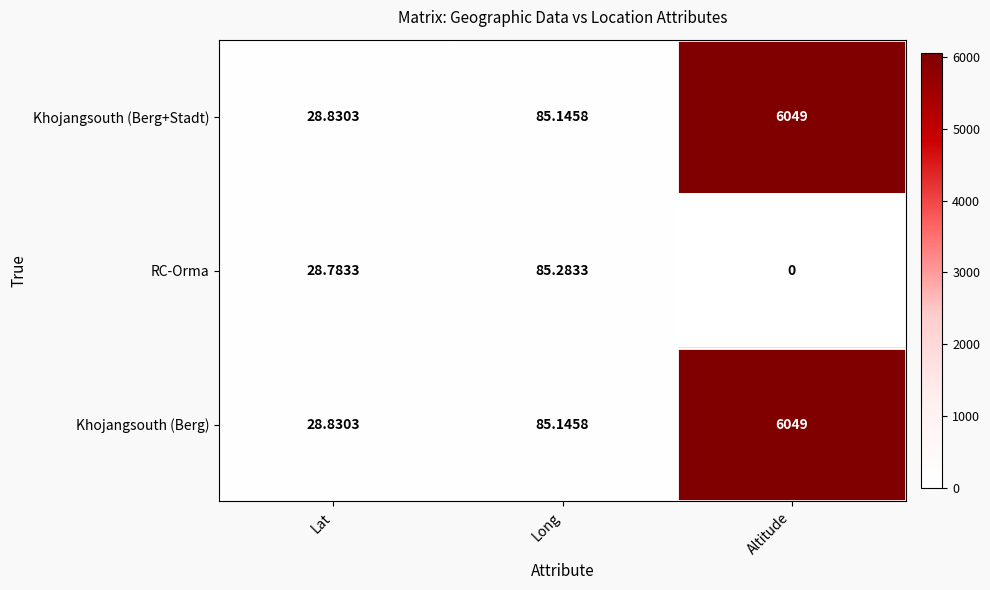

Where does the Khojangsouth (Berg) series first go above 85?

Long